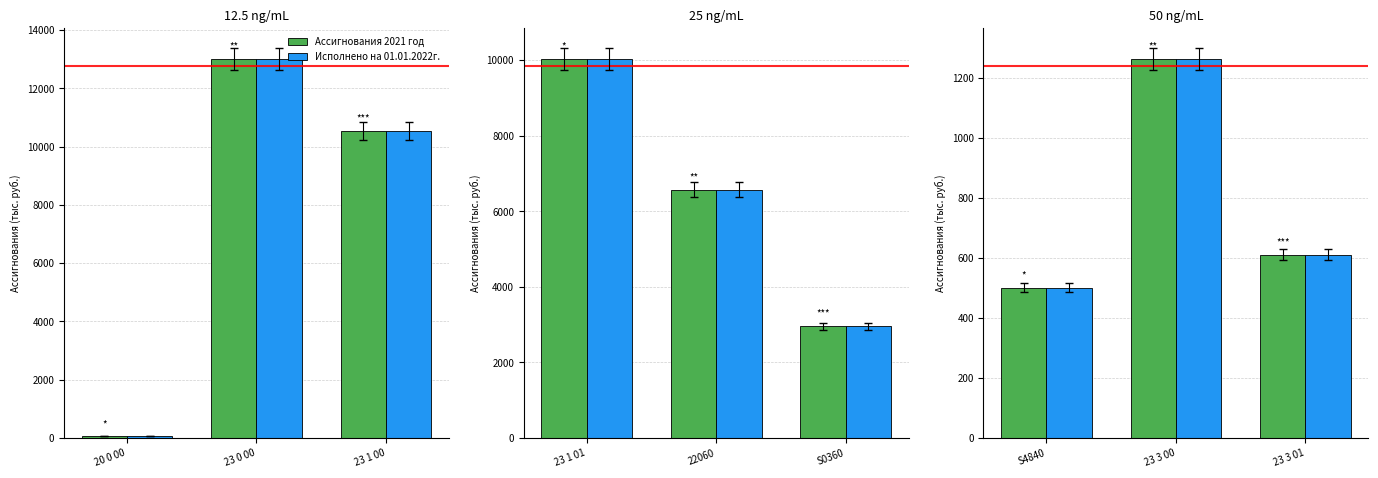

Rank the series by their maximum value, from lowest to highest.

Ассигнования 2021 год, Исполнено на 01.01.2022г.